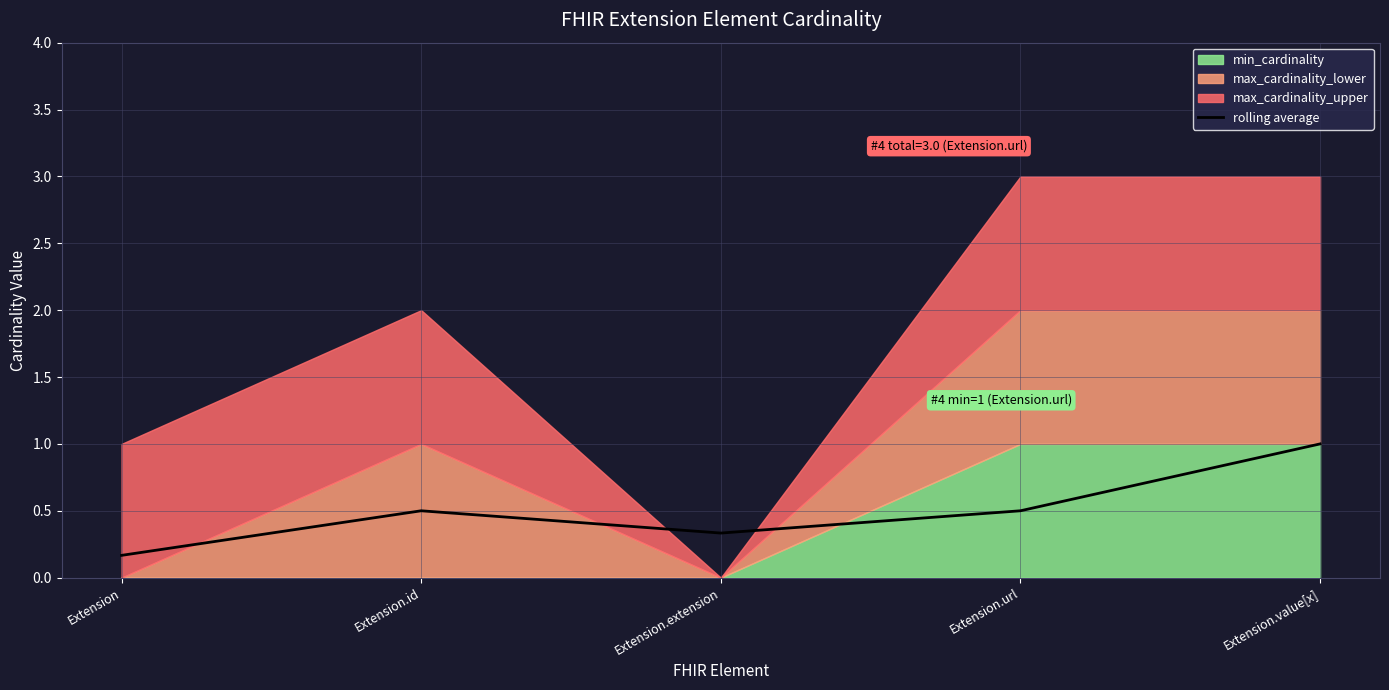

What is the label of the 1st point from the left?

Extension